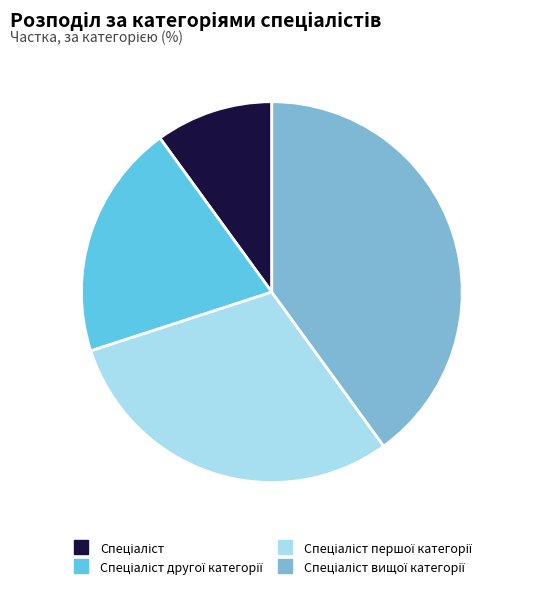

Is there any slice that represents more than half of the pie?

No